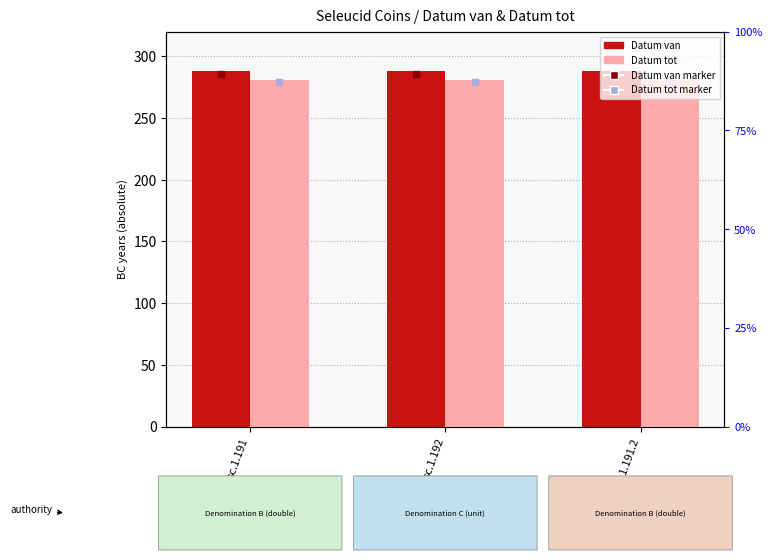

At how many categories does at least one series exceed 280?

3